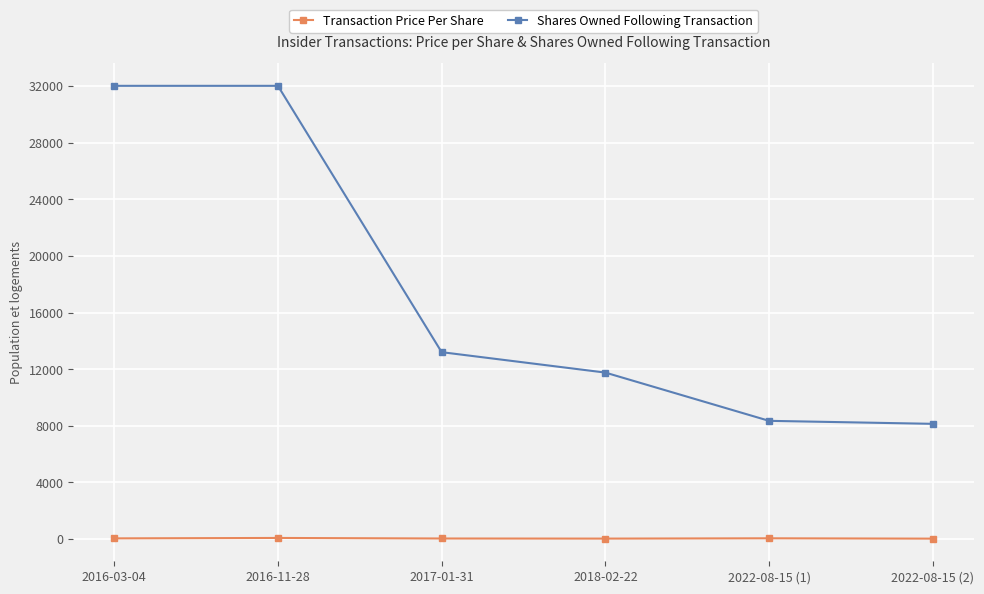

What are all the series names shown in the legend?

Transaction Price Per Share, Shares Owned Following Transaction